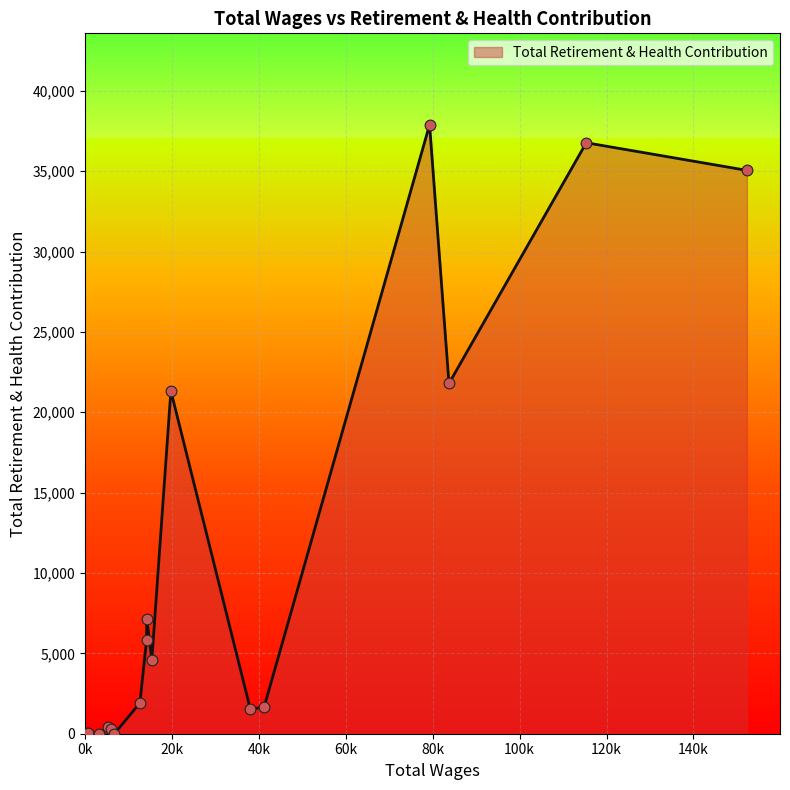

What is the greatest value displayed?

37895